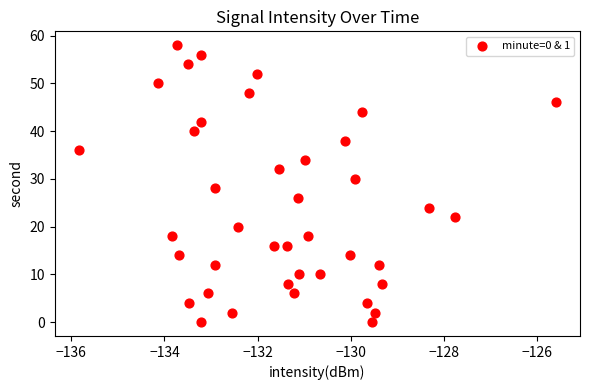

What is the range of Y values (max minus min)?

58